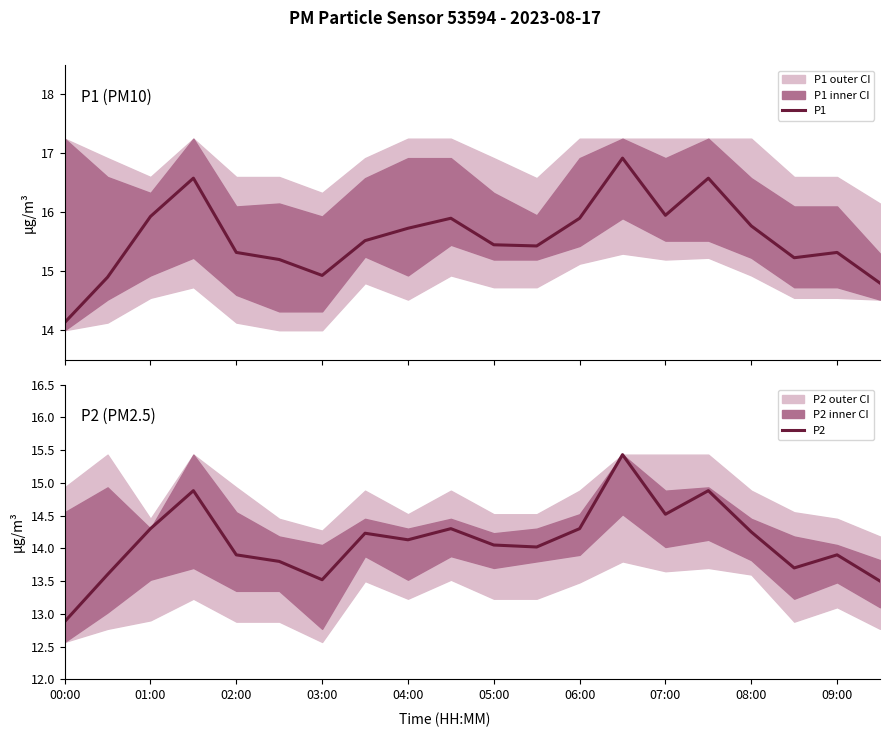

How many interior local peaks does the P1 series have?

5